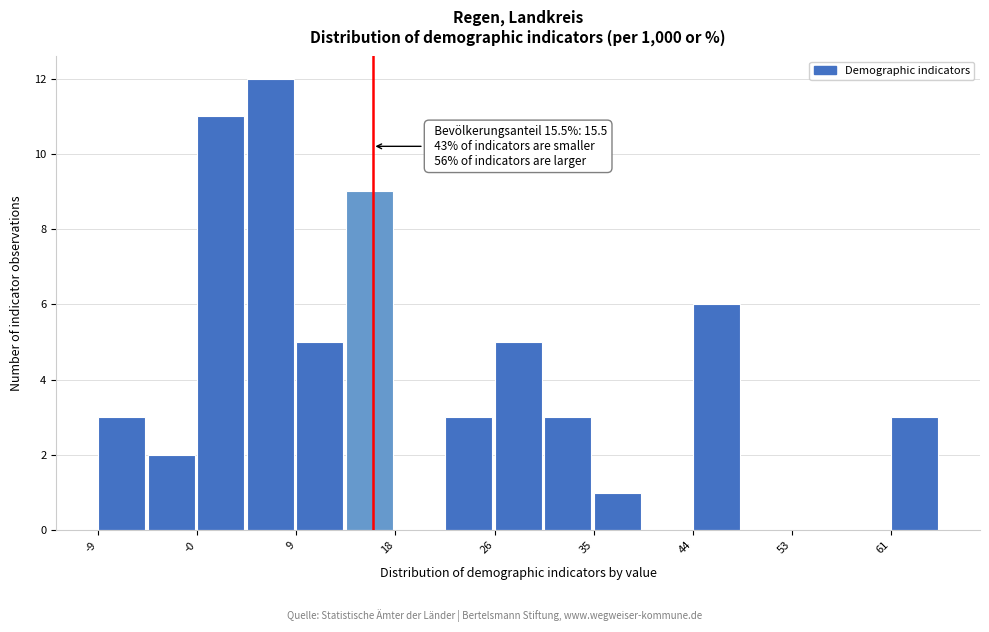

Over which range of the x-axis is the bar tallest?

4 to 9